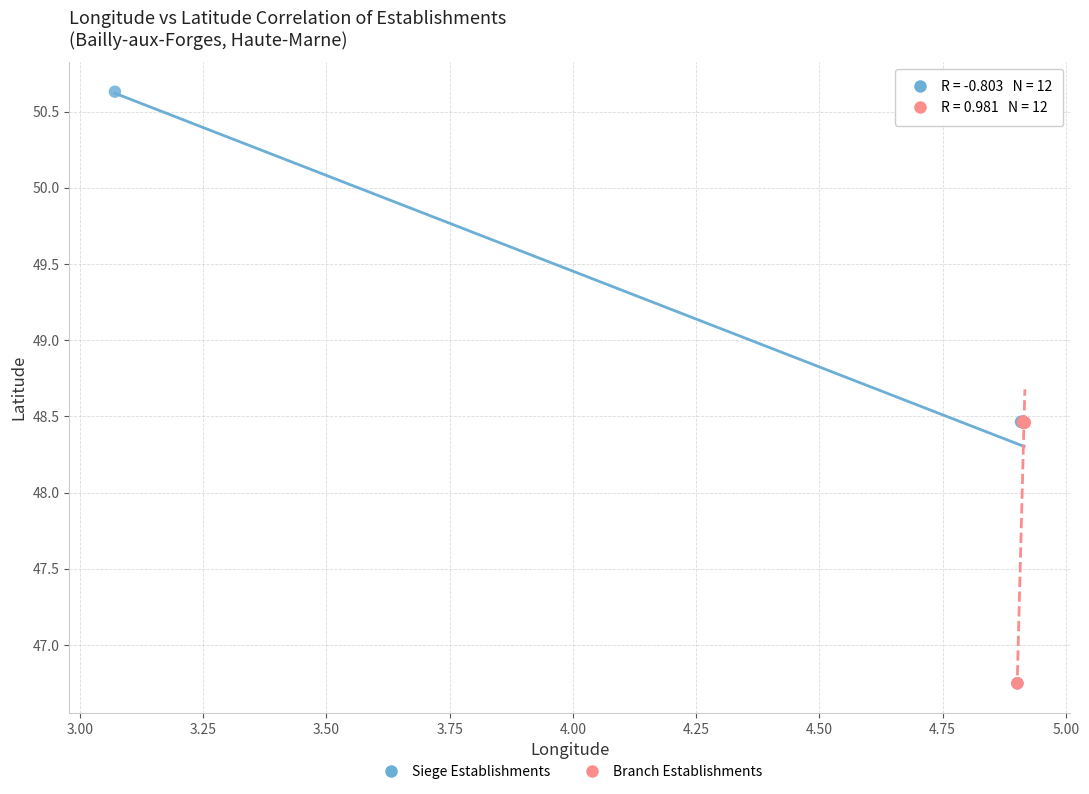

Which series has the widest spread of Y values?

Siege Establishments